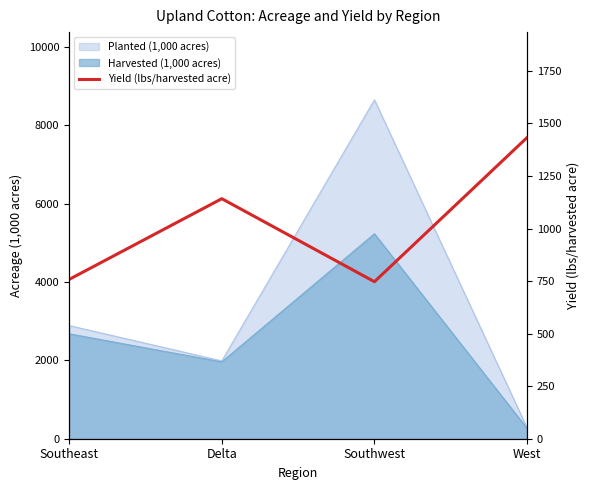

Does the chart display data point markers on the line(s)?

No